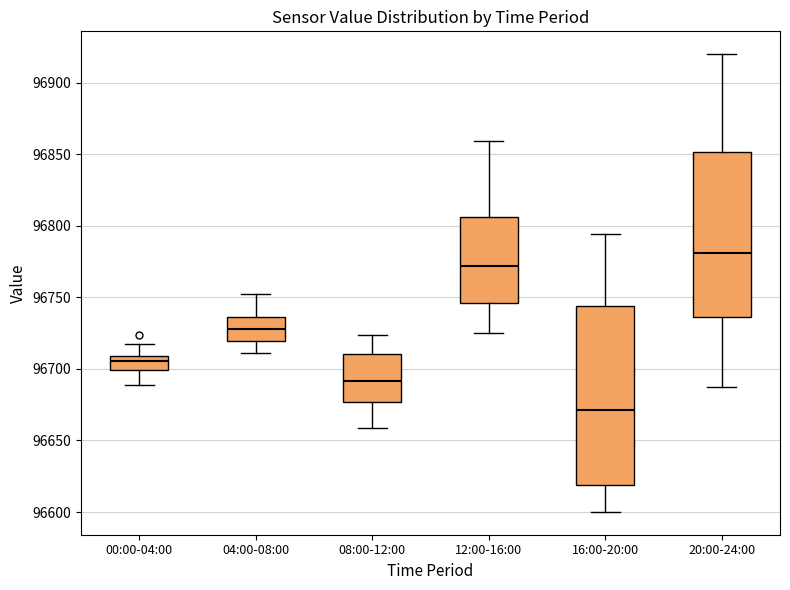

Reading left to right, read every box against the y-axis: the position of its median line, the range the box covers, and the ends of its whiskers. The values are not printed on the chart, so give them approximately, as read against the axis.

00:00-04:00: median 96705, box 96700 to 96710, whiskers 96690 to 96715
04:00-08:00: median 96730, box 96720 to 96735, whiskers 96710 to 96750
08:00-12:00: median 96690, box 96675 to 96710, whiskers 96660 to 96725
12:00-16:00: median 96770, box 96745 to 96805, whiskers 96725 to 96860
16:00-20:00: median 96670, box 96620 to 96745, whiskers 96600 to 96795
20:00-24:00: median 96780, box 96735 to 96850, whiskers 96685 to 96920